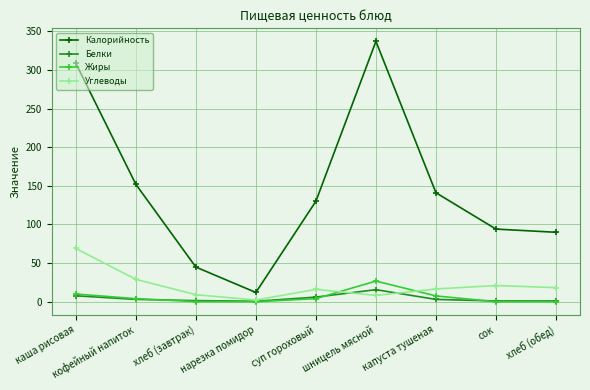

What is the label of the 7th point from the left?

капуста тушеная